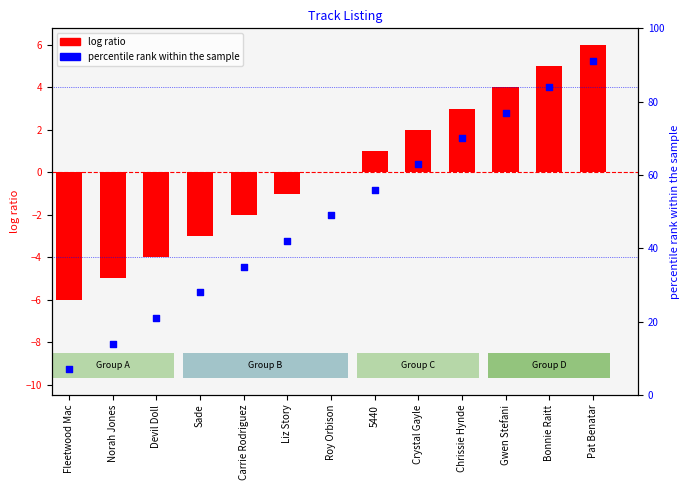

What is the total value across all series at Gwen Stefani?

81